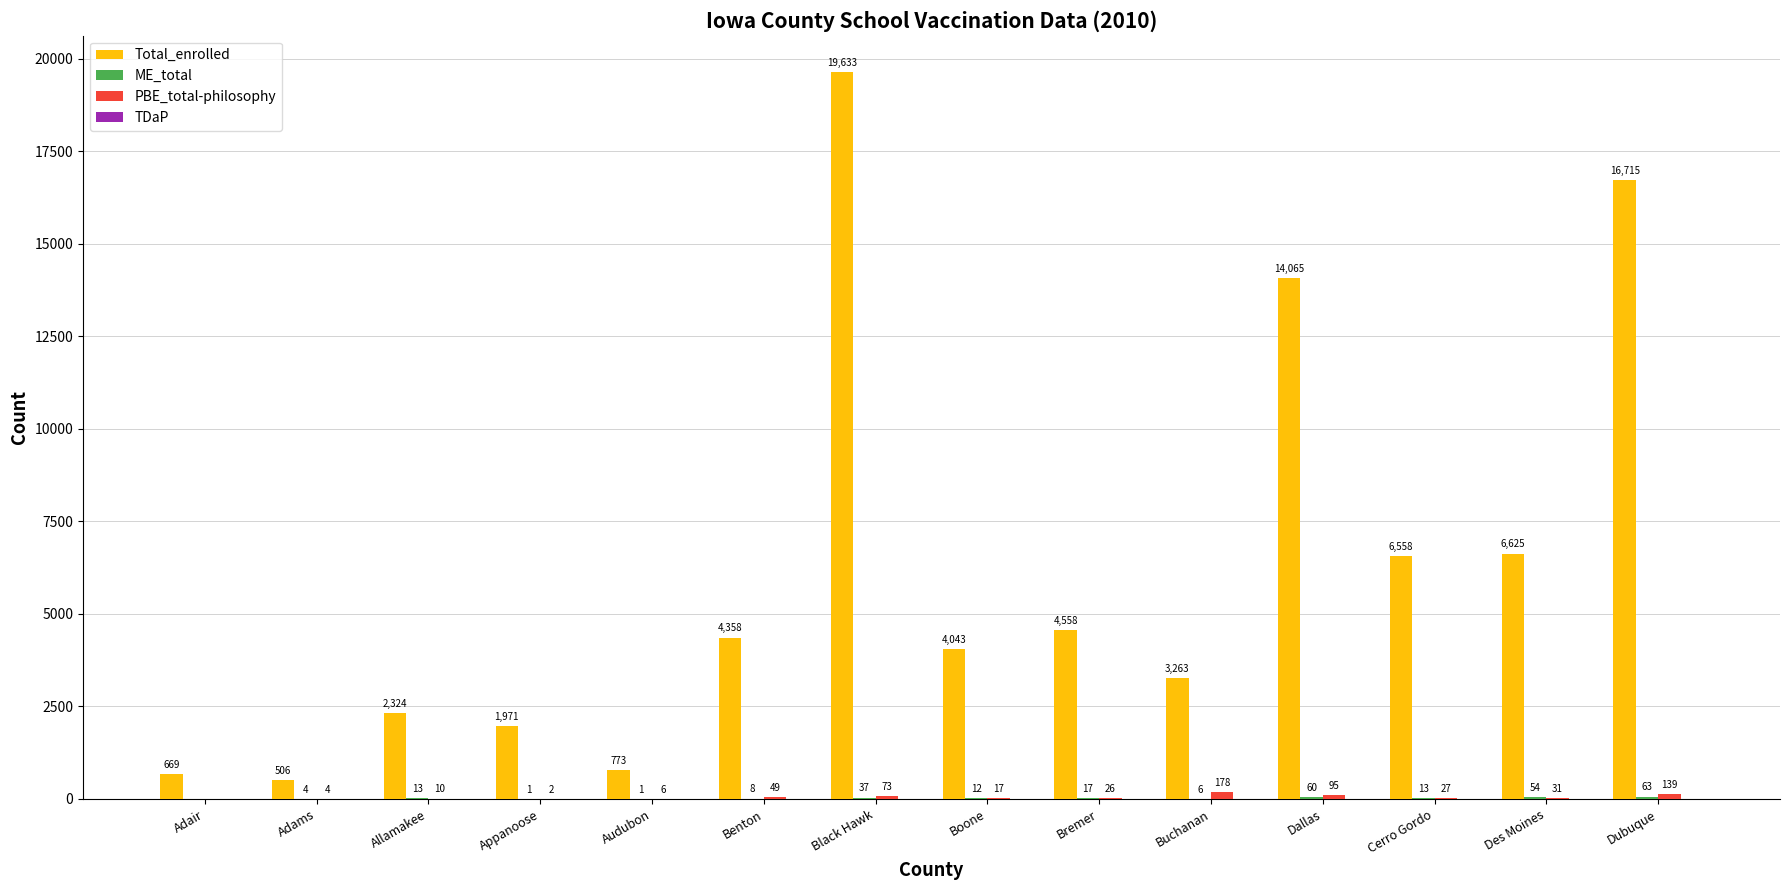

Which series changed the most between Black Hawk and Dubuque?

Total_enrolled